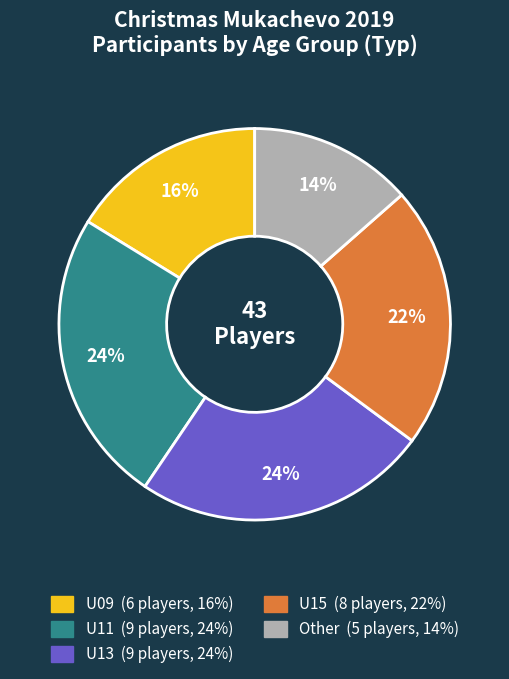

What is the smallest slice in the pie chart?

Other